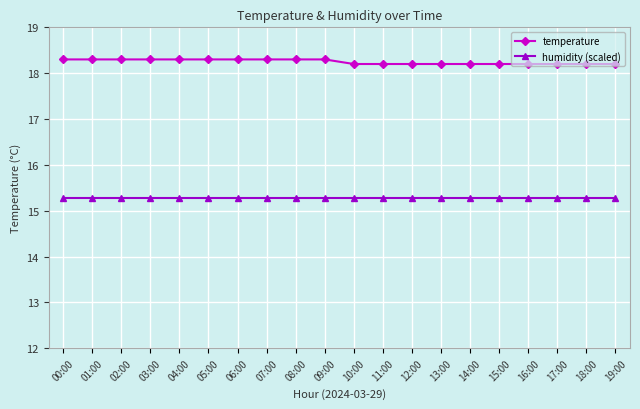

Which series has the widest spread of values?

temperature